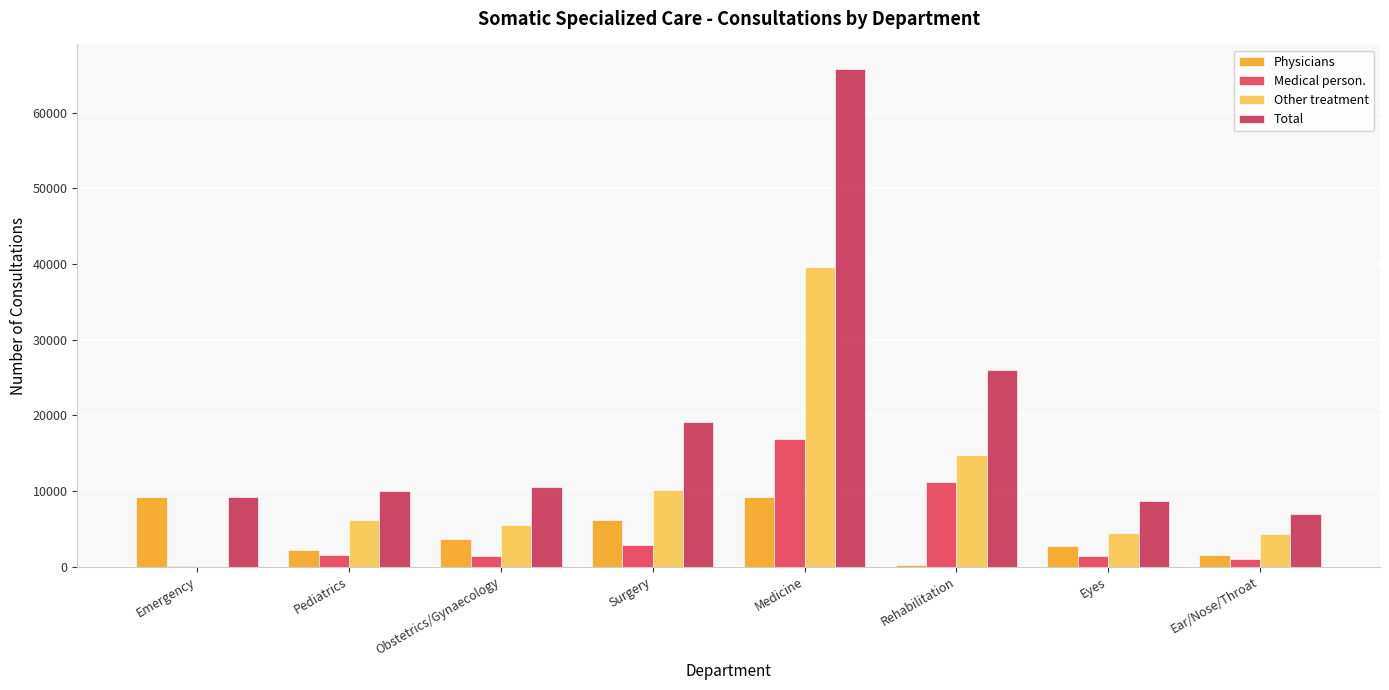

What is the difference between the Physicians values at Obstetrics/Gynaecology and Surgery?

2397